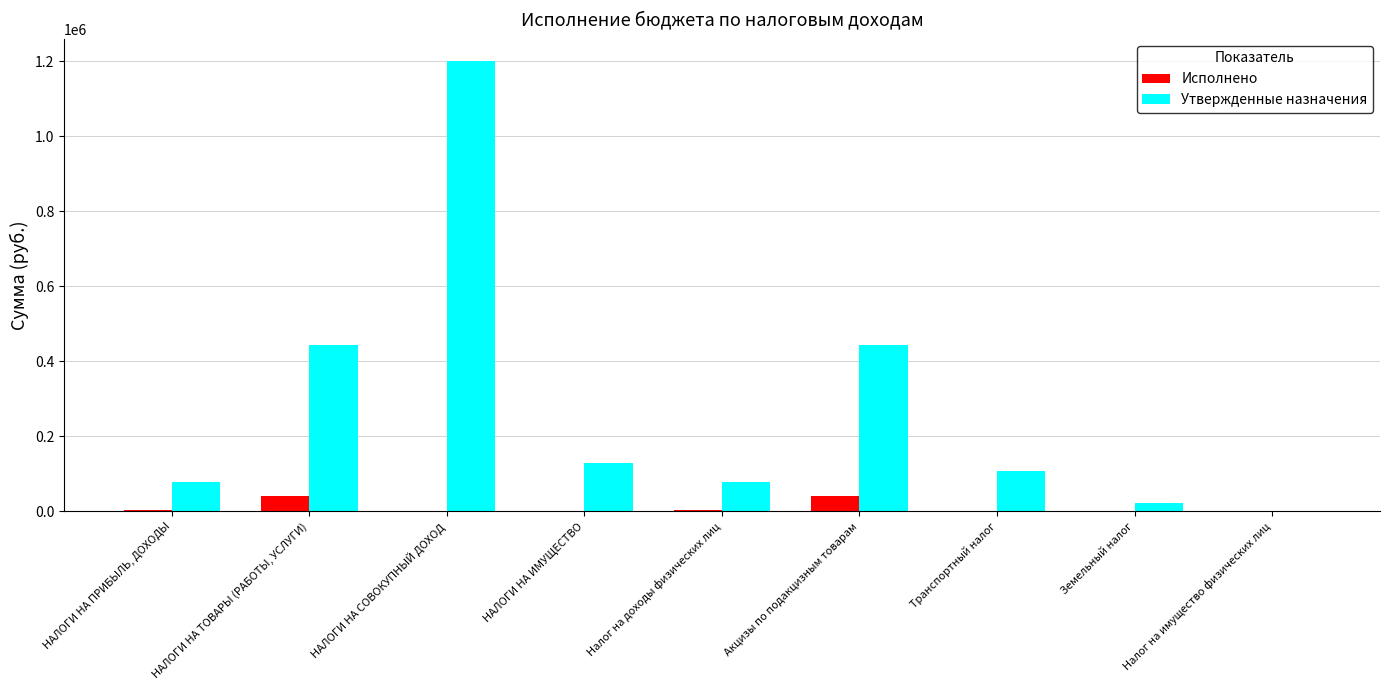

Which series changed the most between НАЛОГИ НА СОВОКУПНЫЙ ДОХОД and НАЛОГИ НА ИМУЩЕСТВО?

Утвержденные назначения